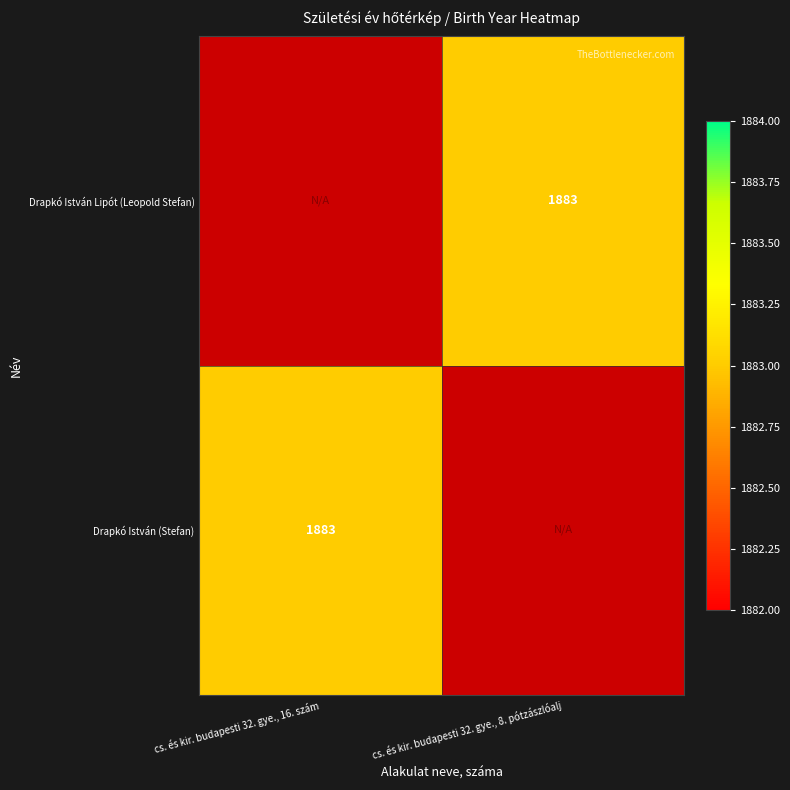

The Drapkó István (Stefan) series shows 2686 at cs. és kir. budapesti 32. gye., 16. szám. True or false?

False